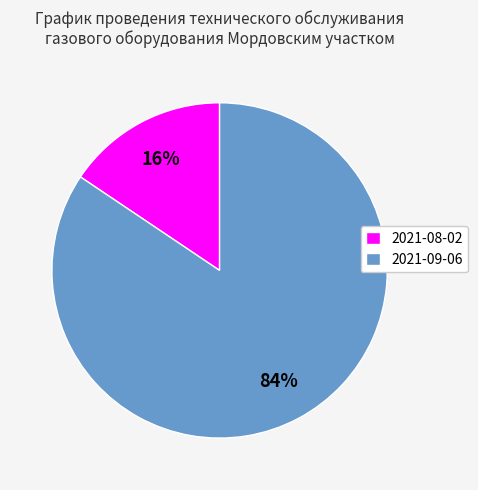

Between 2021-09-06 and 2021-08-02, which is larger?

2021-09-06